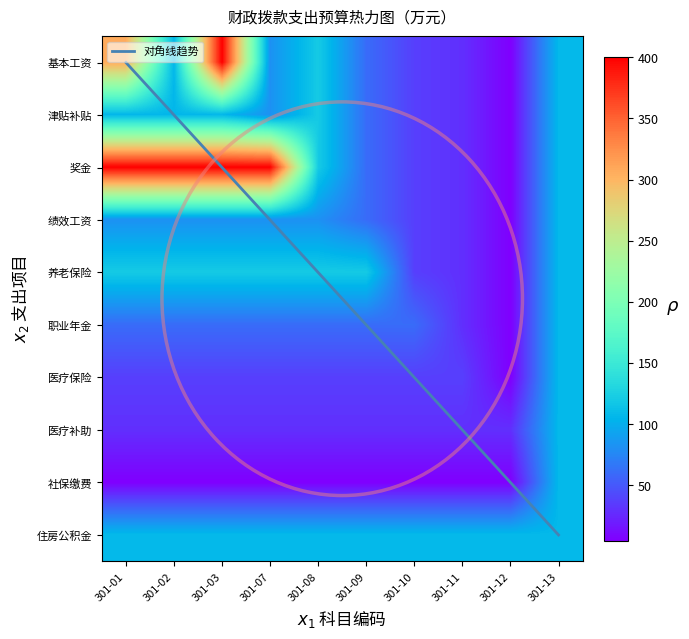

Count the number of categories in the chart.

10